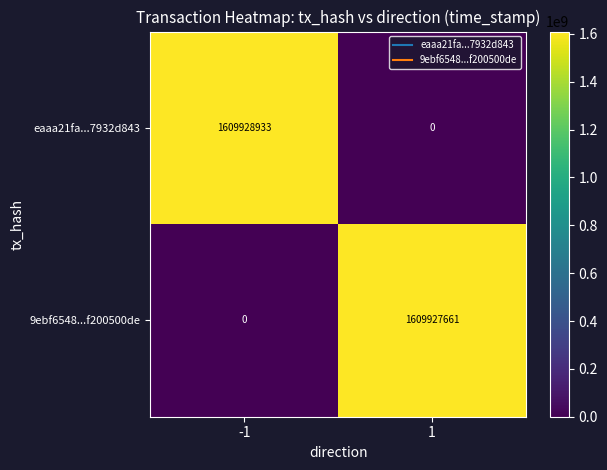

The 9ebf6548...f200500de series shows 2560703111 at 1. True or false?

False